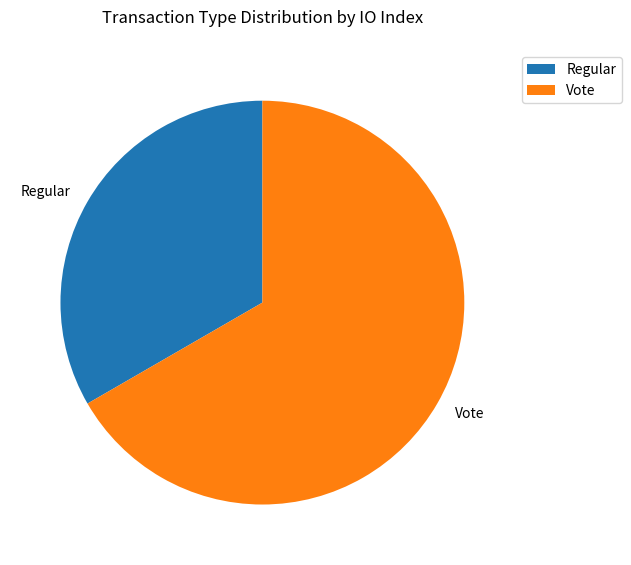

Do Vote and Regular together represent more than half of the pie?

Yes